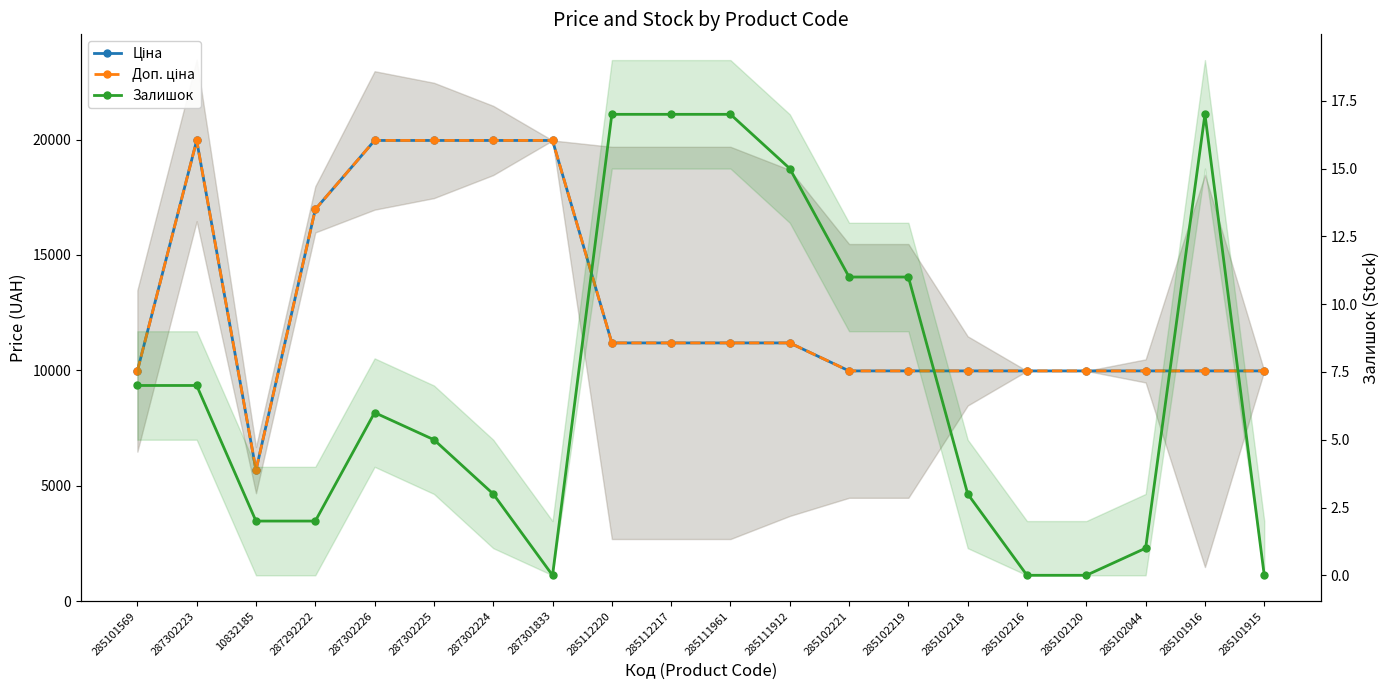

True or false: Ціна and Доп. ціна intersect in this chart.

False